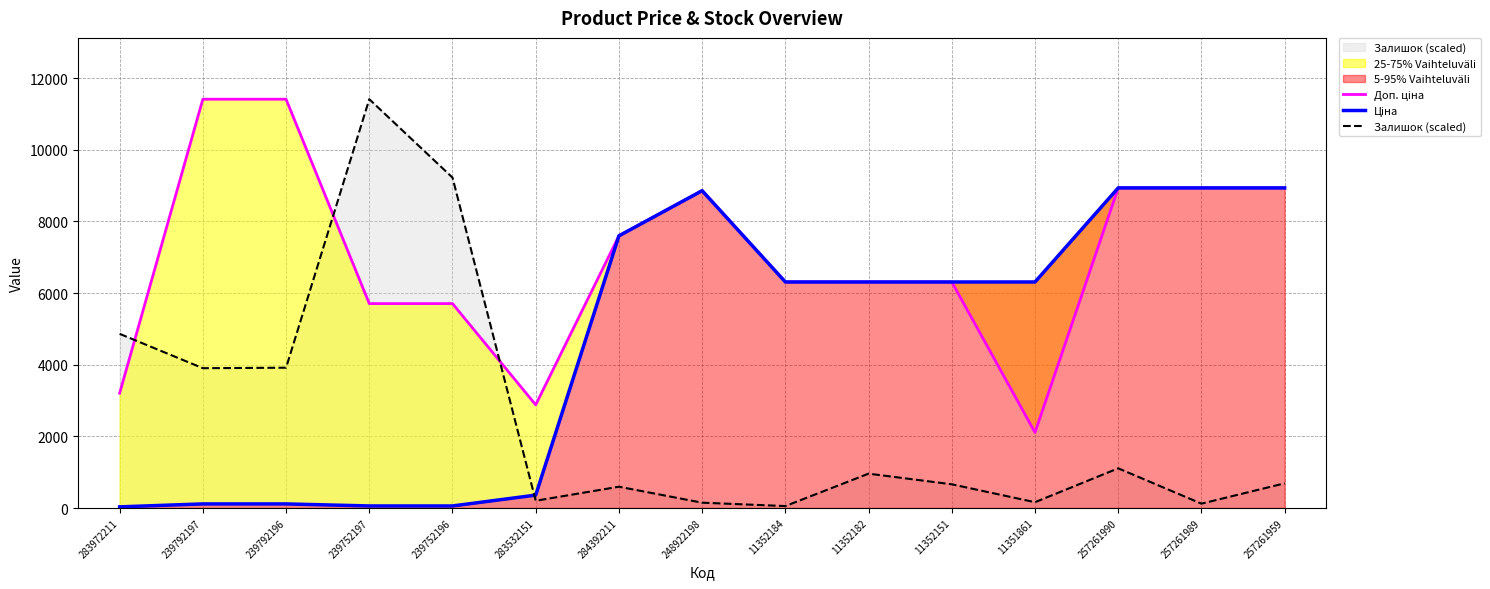

What is the label of the 7th point from the right?

11352184